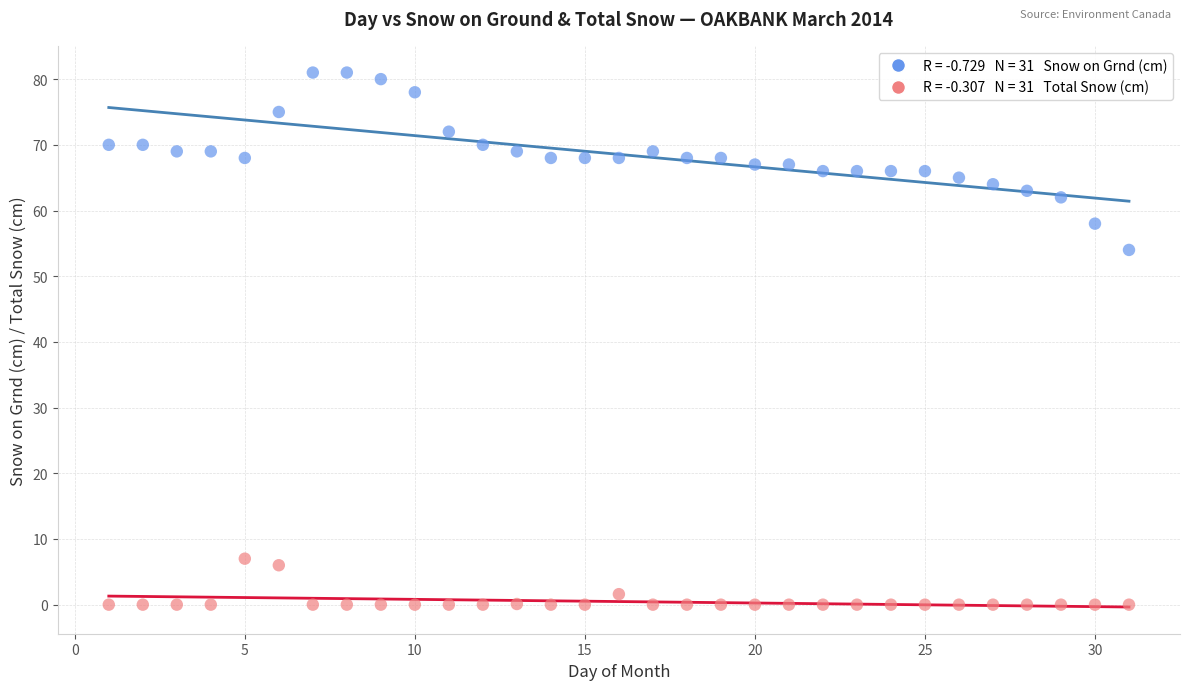

Across all data points, what is the range of Y values (max minus min)?

81.0